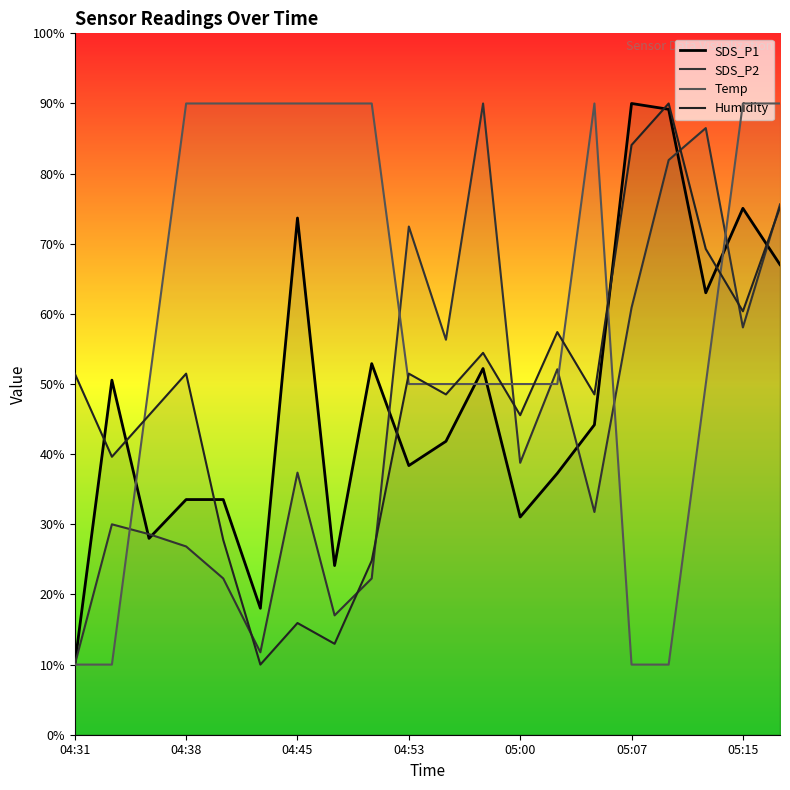

Which series has the widest spread of values?

SDS_P1